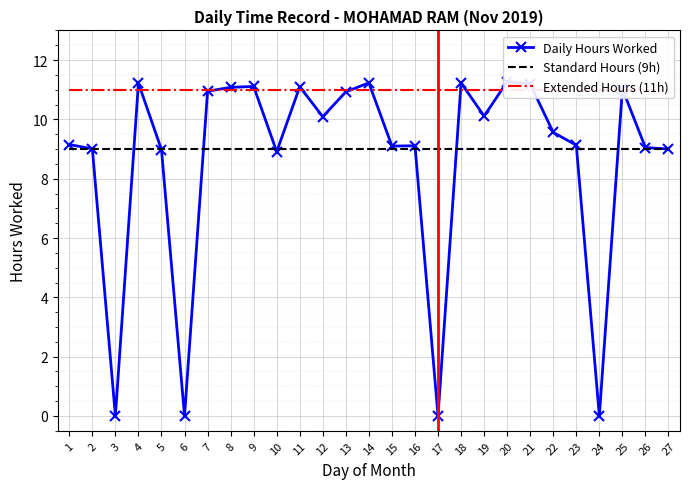

At how many categories does at least one series exceed 10?

27